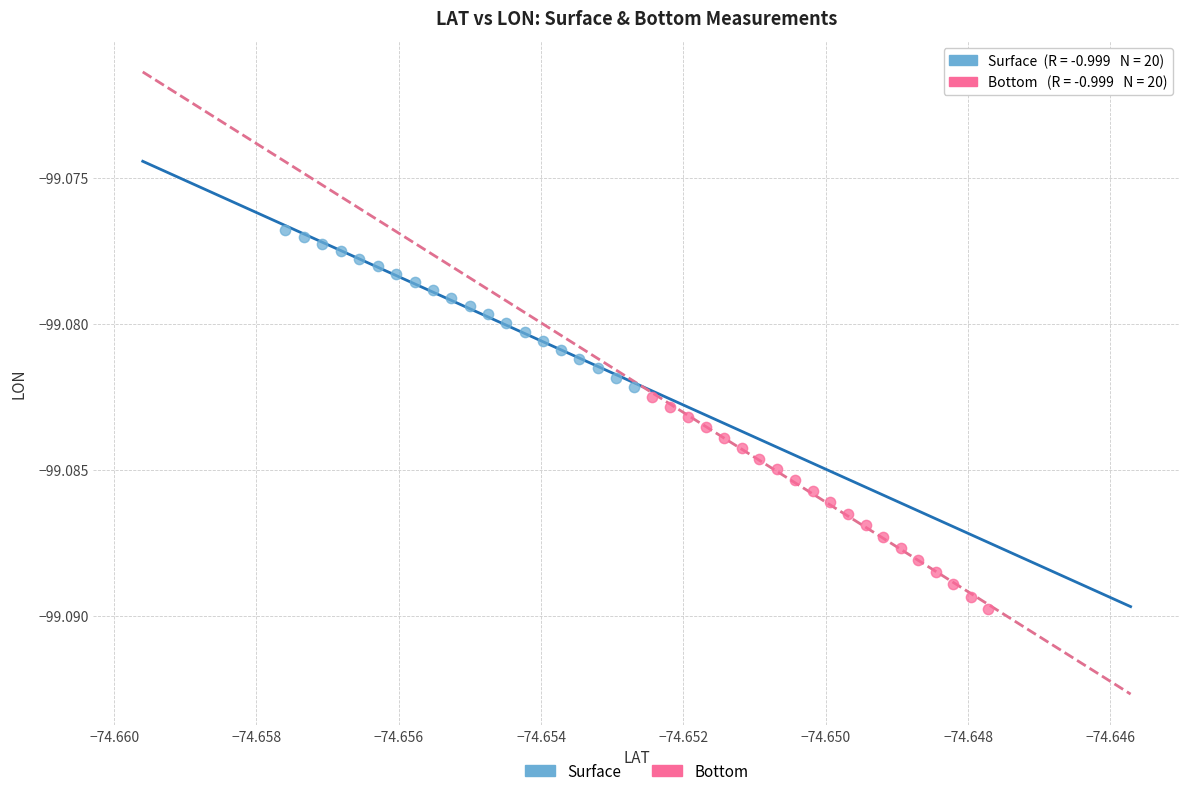

Which series has the largest Y range (max minus min)?

Bottom